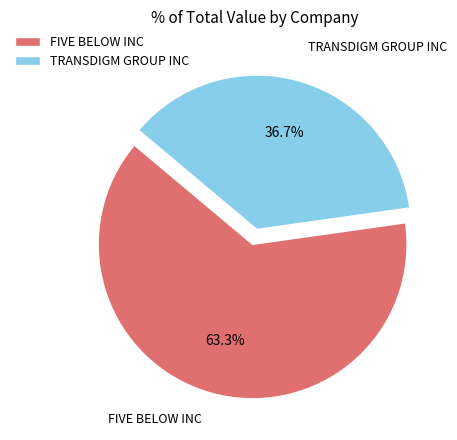

The FIVE BELOW INC slice represents 63% of the pie. True or false?

True